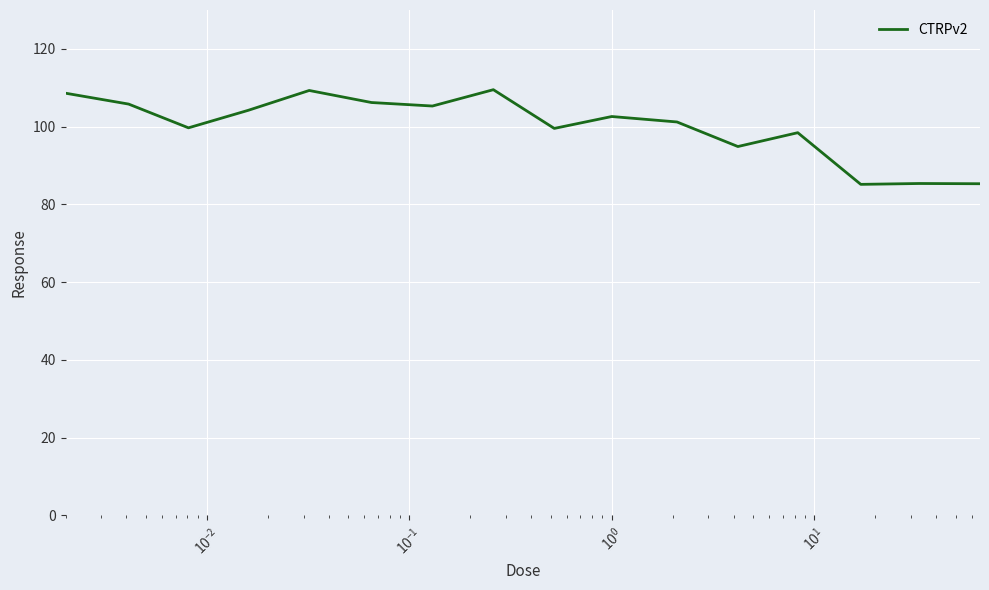

What is the smallest value displayed?

85.2